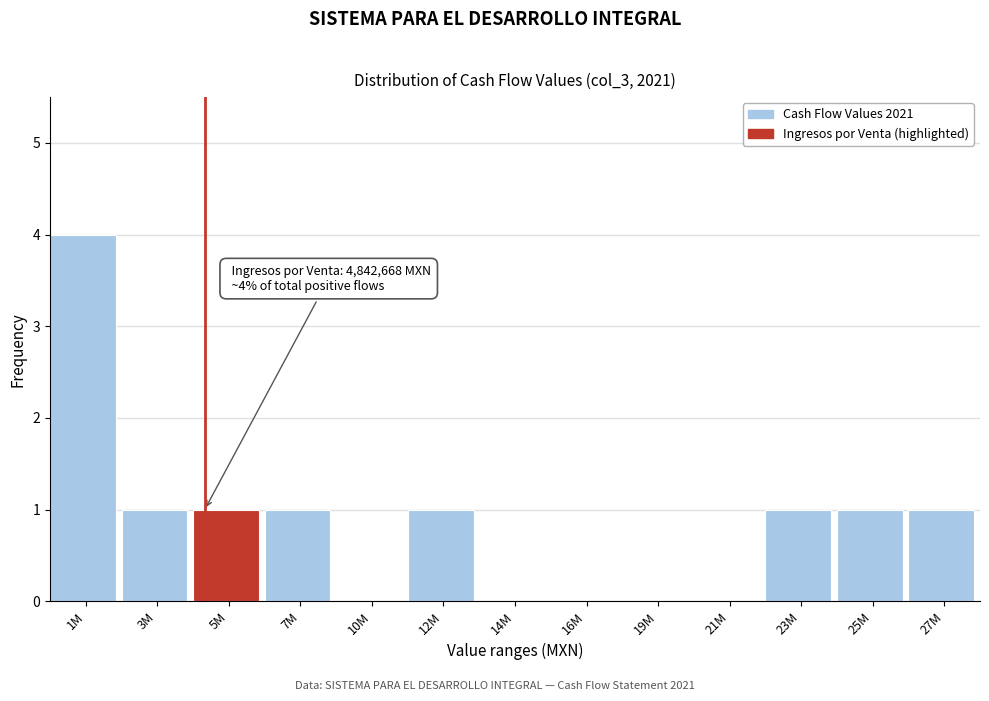

Reading left to right, transcribe all the data shown in this chart.

1M=4	3M=1	5M=1	7M=1	10M=0	12M=1	14M=0	16M=0	19M=0	21M=0	23M=1	25M=1	27M=1